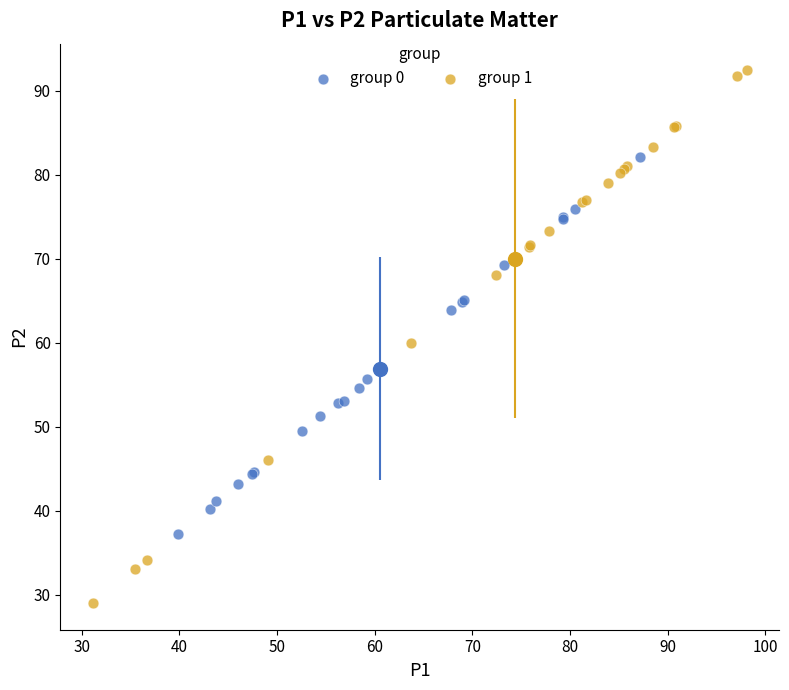

Which series has the widest spread of Y values?

group 1